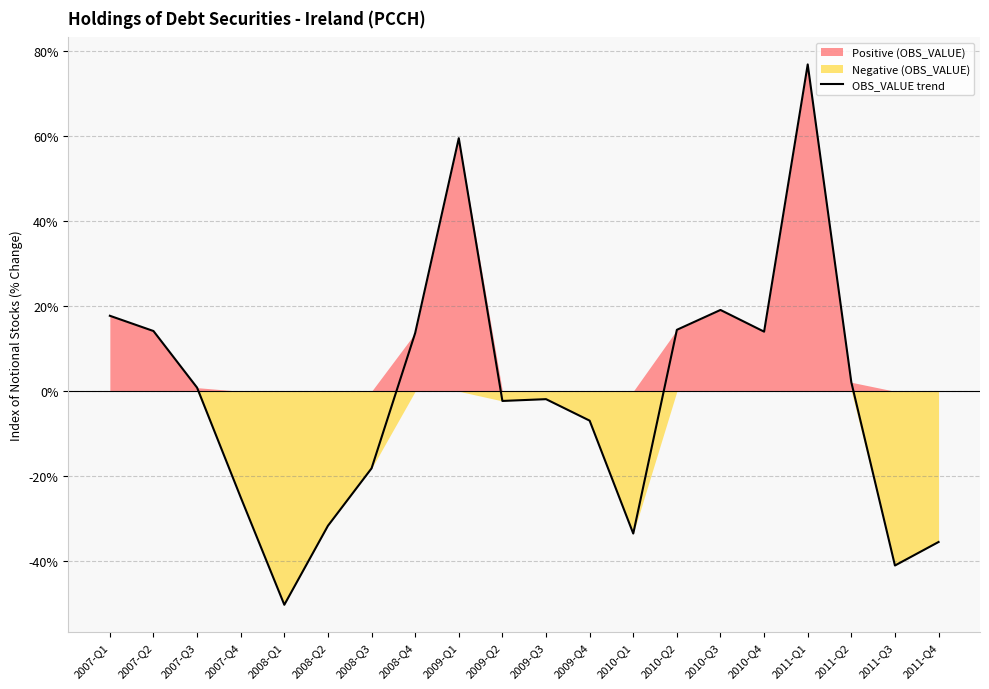

What is the label of the 13th point from the left?

2010-Q1